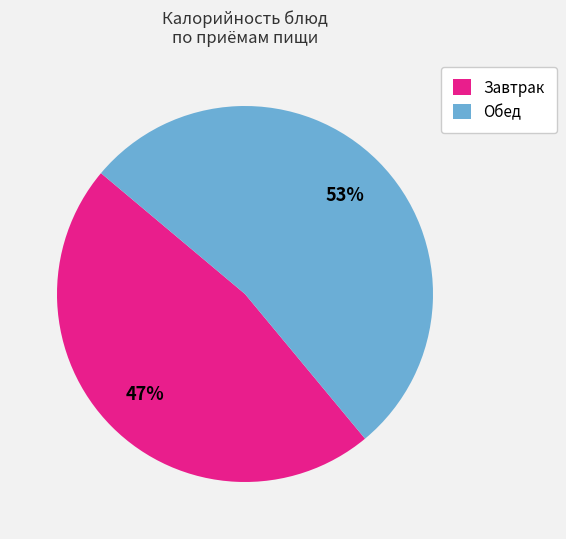

Is it true that Обед is 40% of the pie?

False